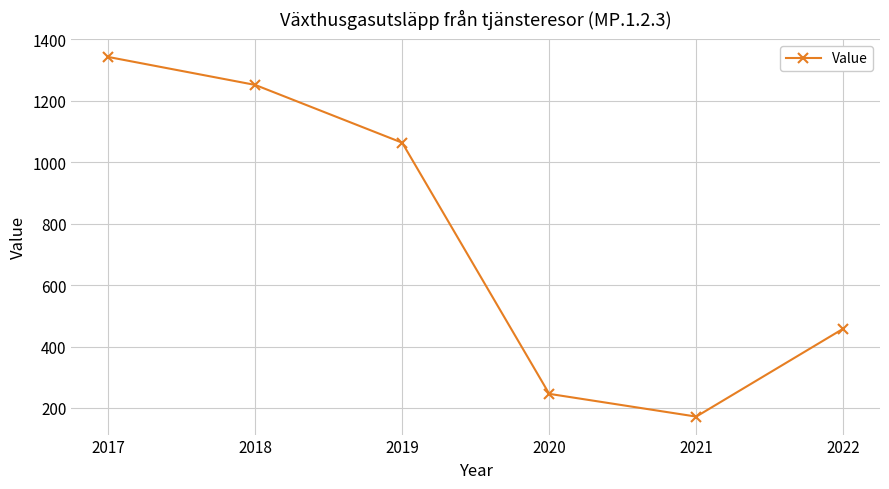

Where is the first local minimum?

2021